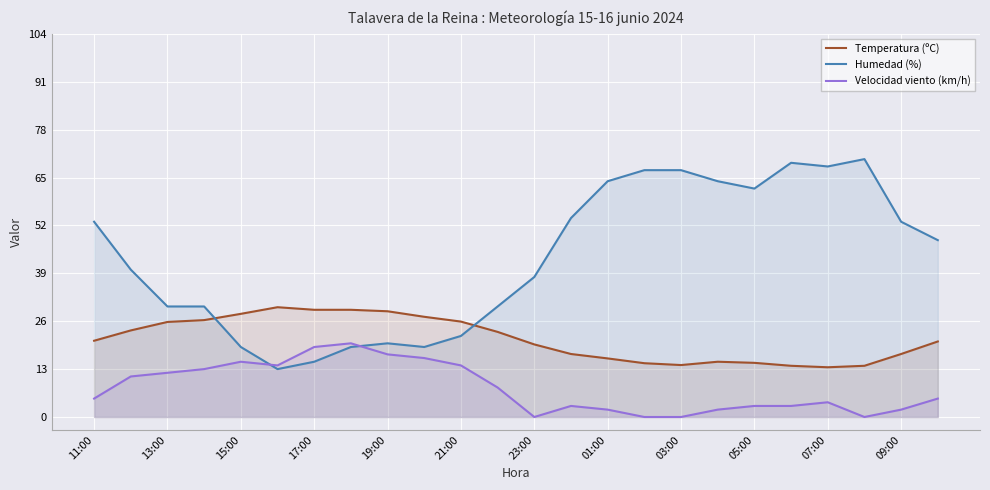

Which series has the widest spread of values?

Humedad (%)